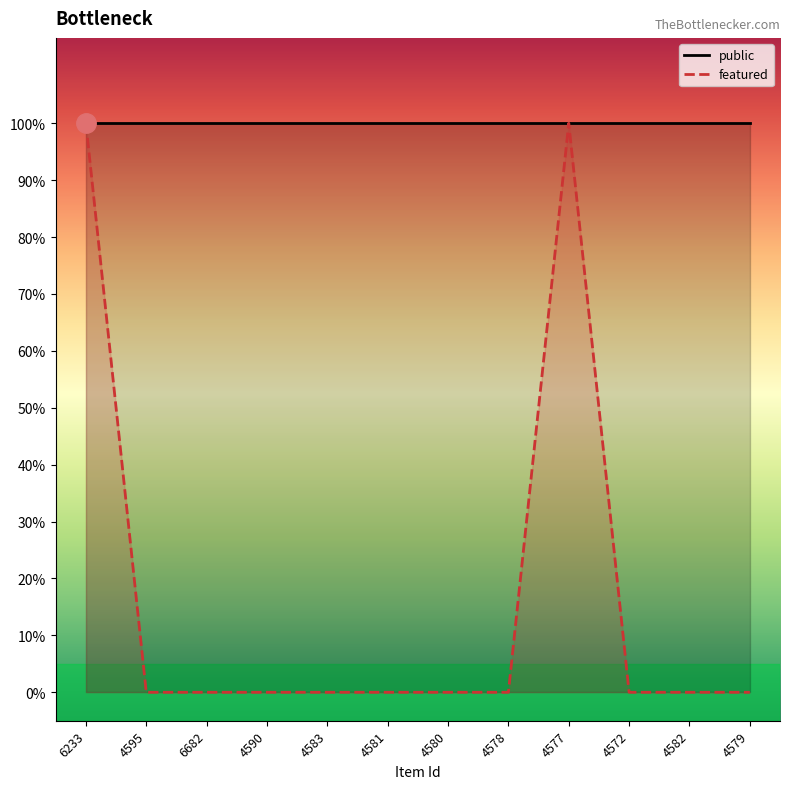

Which has a higher value, 4572 or 4582?

4572